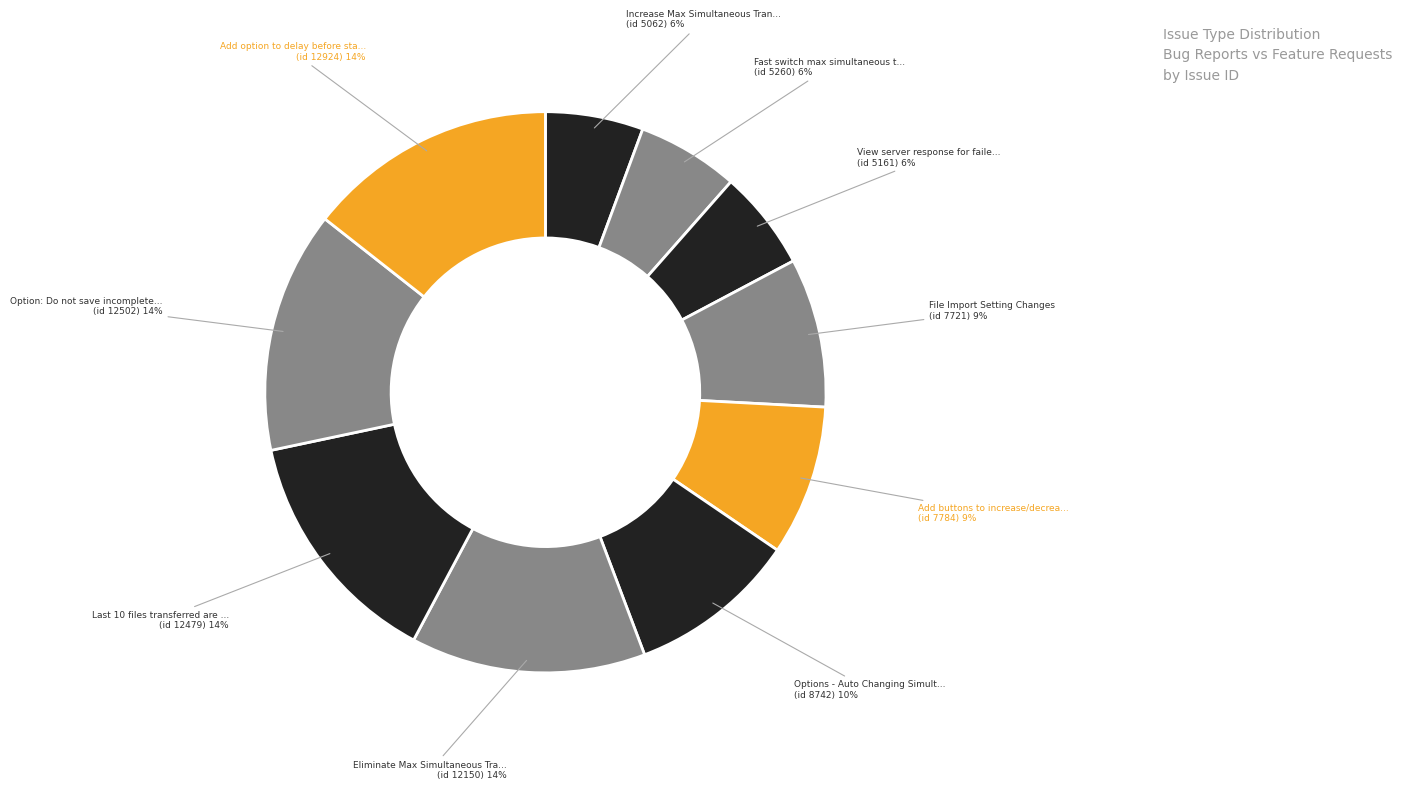

How many slices are in this pie chart?

10